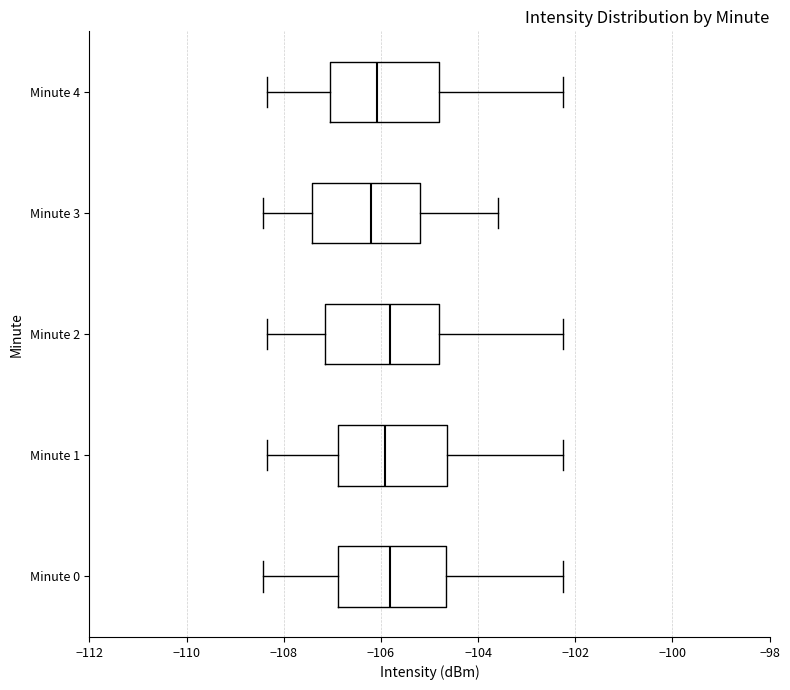

Reading bottom to top, transcribe this box plot: for each box, give where its median line is, the range the box spans, and where its two whiskers end, as read against the x-axis. The values are not printed on the chart, so give them approximately, as read against the axis.

Minute 0: median -105.8, box -106.8 to -104.6, whiskers -108.4 to -102.2
Minute 1: median -106.0, box -106.8 to -104.6, whiskers -108.4 to -102.2
Minute 2: median -105.8, box -107.2 to -104.8, whiskers -108.4 to -102.2
Minute 3: median -106.2, box -107.4 to -105.2, whiskers -108.4 to -103.6
Minute 4: median -106.0, box -107.0 to -104.8, whiskers -108.4 to -102.2